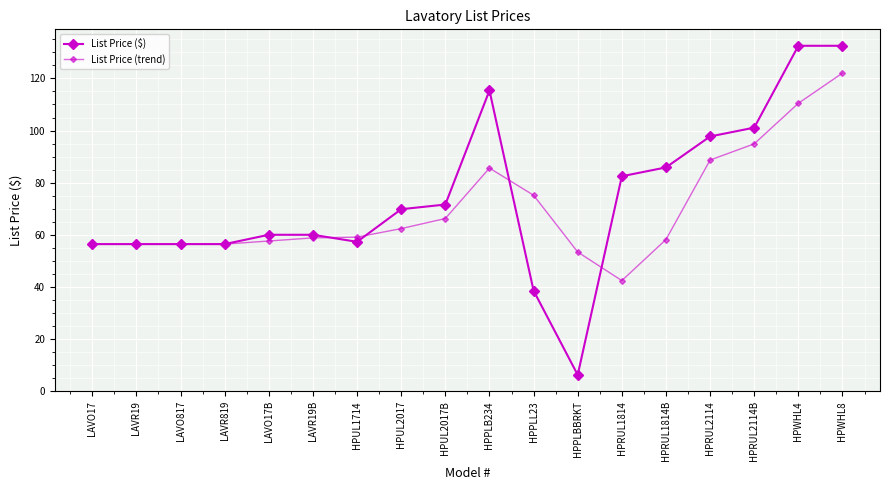

At which category does List Price (trend) reach its first local peak?

HPPLB234